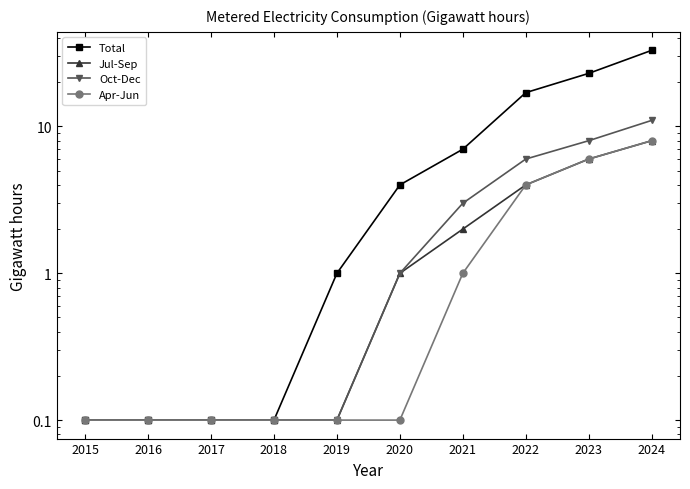

At which category is the sum across all series the highest?

2024